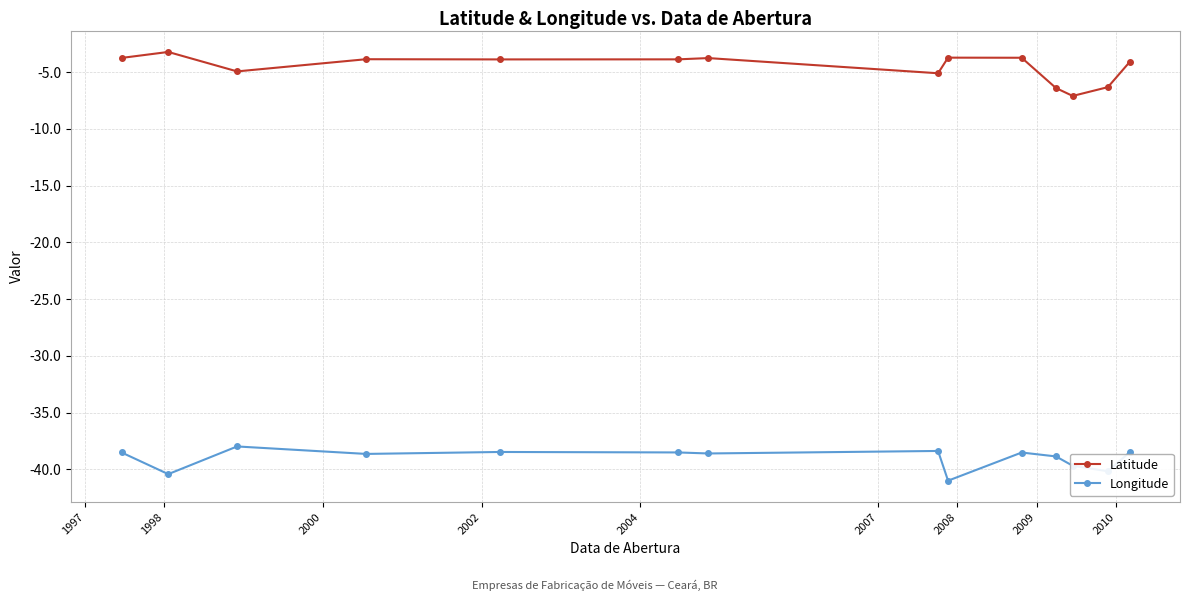

At how many categories does at least one series exceed -37?

14